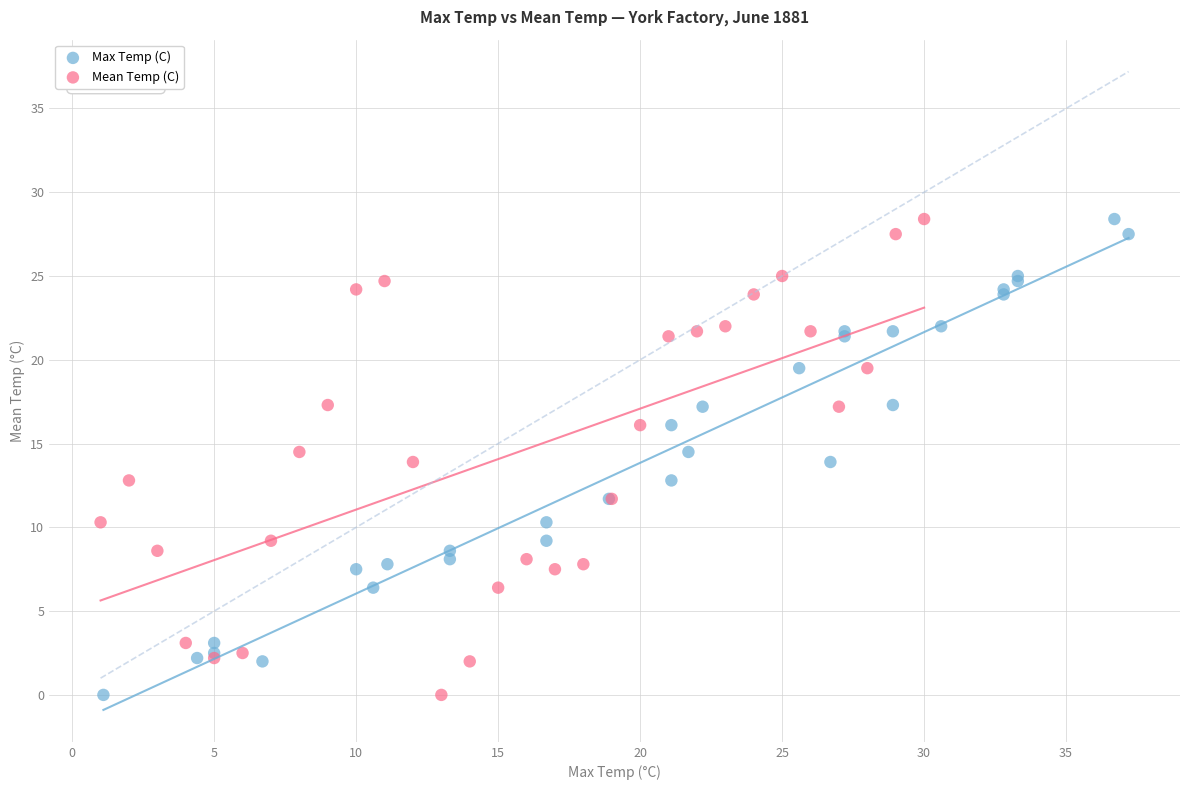

What are all the series names shown in the legend?

Max Temp (C), Mean Temp (C)